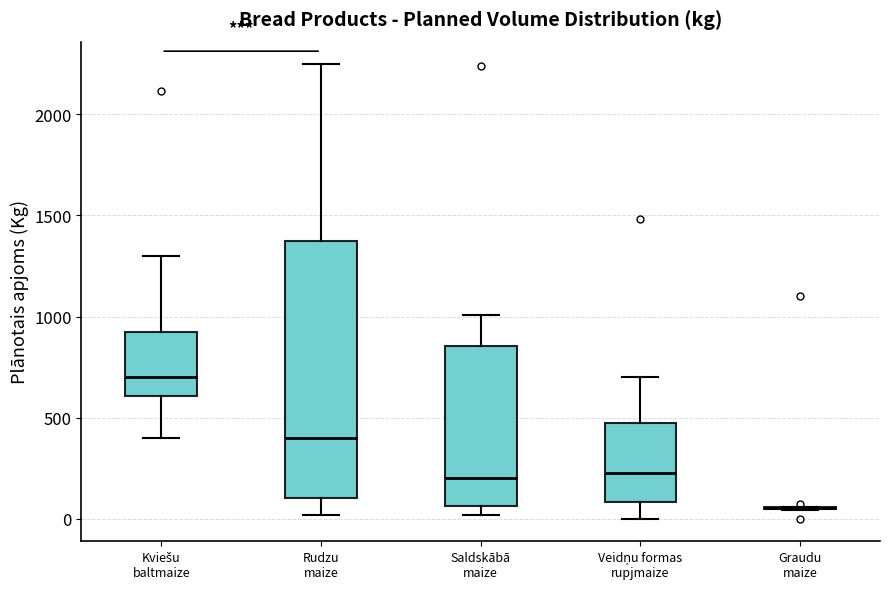

Where is the lower edge of the box for Veidņu formas rupjmaize on the y-axis? The values are not printed on the chart, so give them approximately, as read against the axis.

100